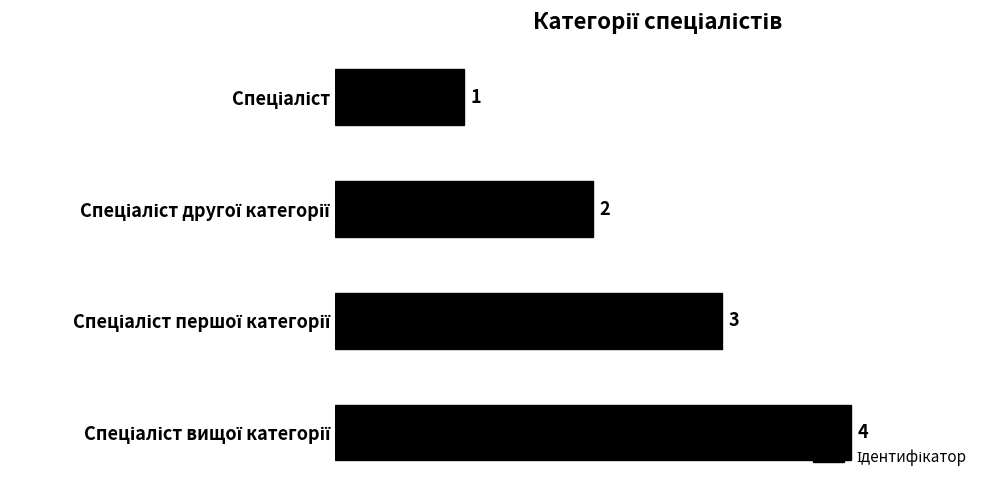

What is the difference between the maximum and minimum values?

3